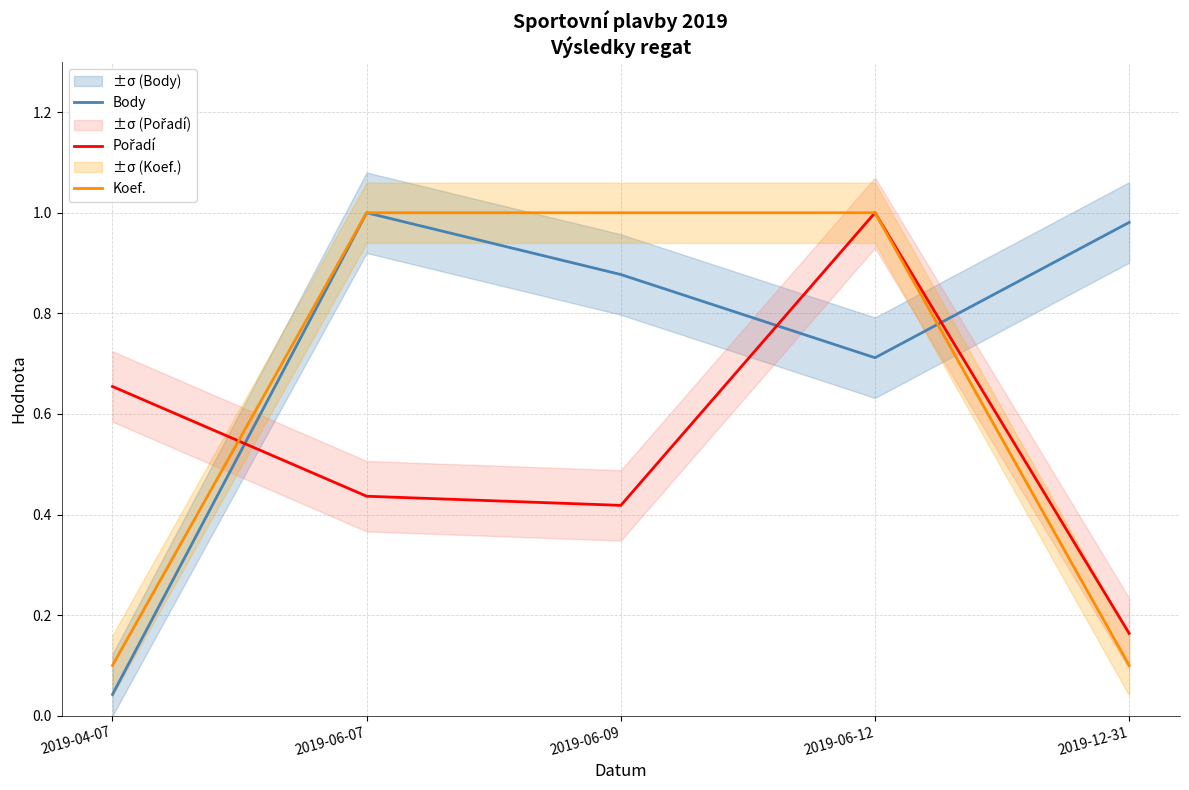

Between 2019-04-07 and 2019-06-09, which series saw the biggest shift?

Koef.